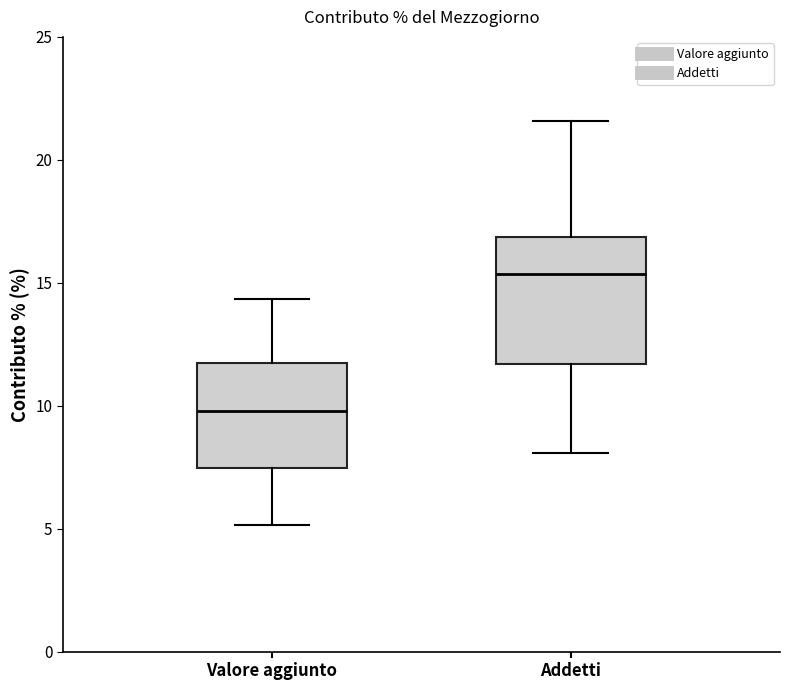

Reading left to right, transcribe this box plot: for each box, give where its median line is, the range the box spans, and where its two whiskers end, as read against the y-axis. The values are not printed on the chart, so give them approximately, as read against the axis.

Valore aggiunto: median 10.0, box 7.5 to 12.0, whiskers 5.0 to 14.5
Addetti: median 15.5, box 11.5 to 17.0, whiskers 8.0 to 21.5